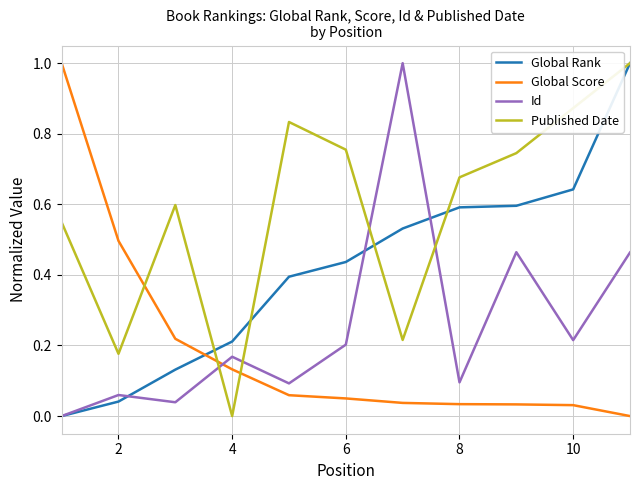

Is this an area chart (filled region under the line)?

No